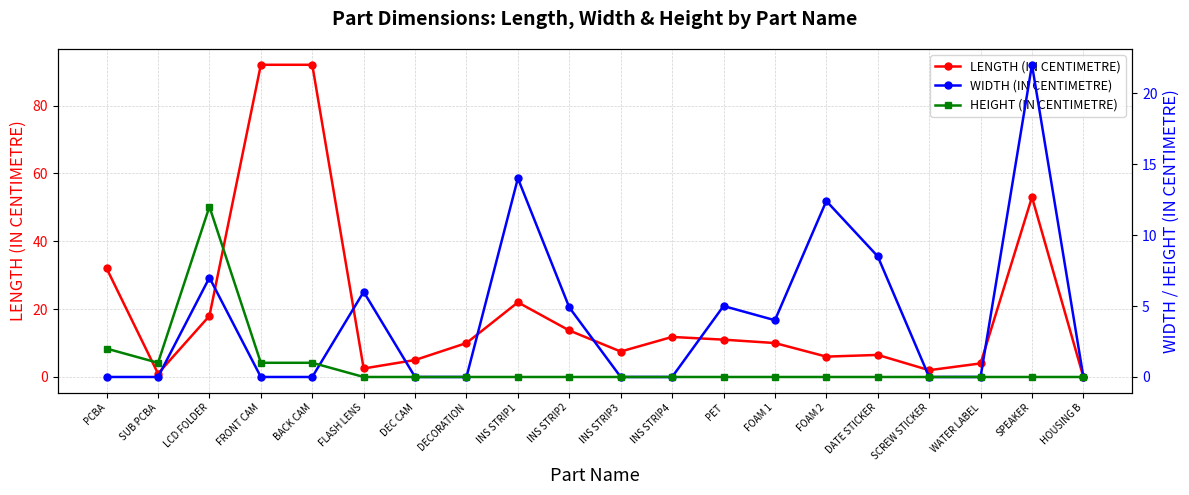

How many values in the WIDTH (IN CENTIMETRE) series exceed 0?

9